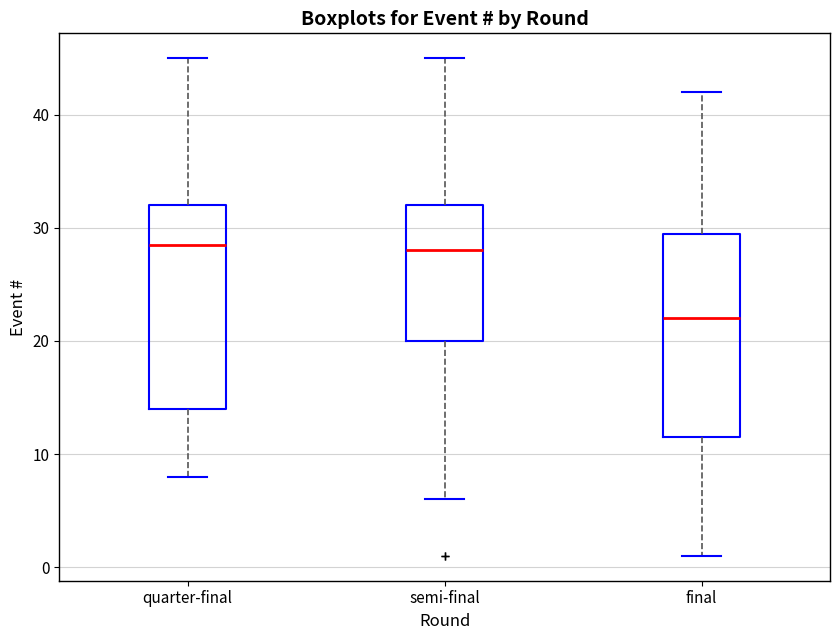

Reading left to right, transcribe this box plot: for each box, give where its median line is, the range the box spans, and where its two whiskers end, as read against the y-axis. The values are not printed on the chart, so give them approximately, as read against the axis.

quarter-final: median 29, box 14 to 32, whiskers 8 to 45
semi-final: median 28, box 20 to 32, whiskers 6 to 45
final: median 22, box 12 to 30, whiskers 1 to 42